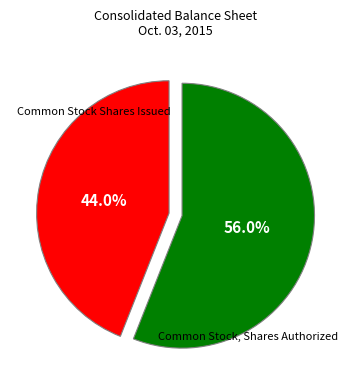

Does any single category account for the majority?

Yes